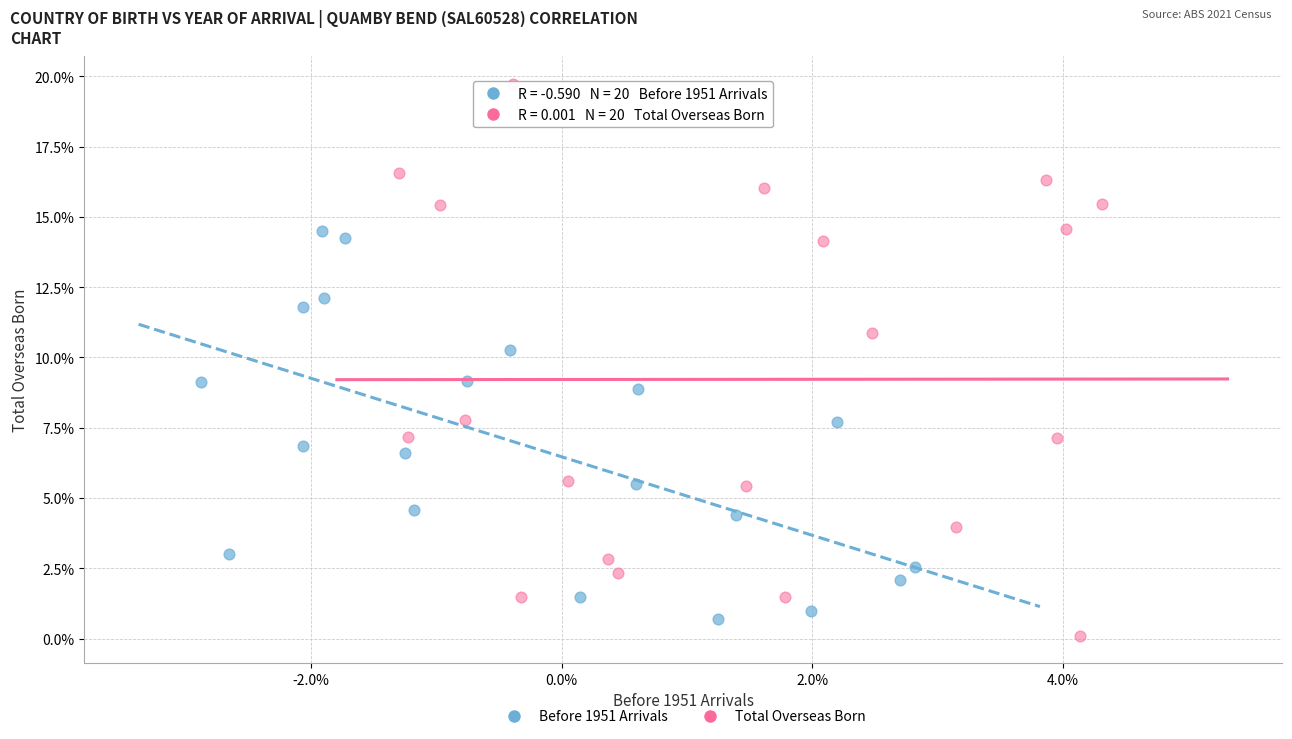

Which series contains the highest Y value?

Total Overseas Born